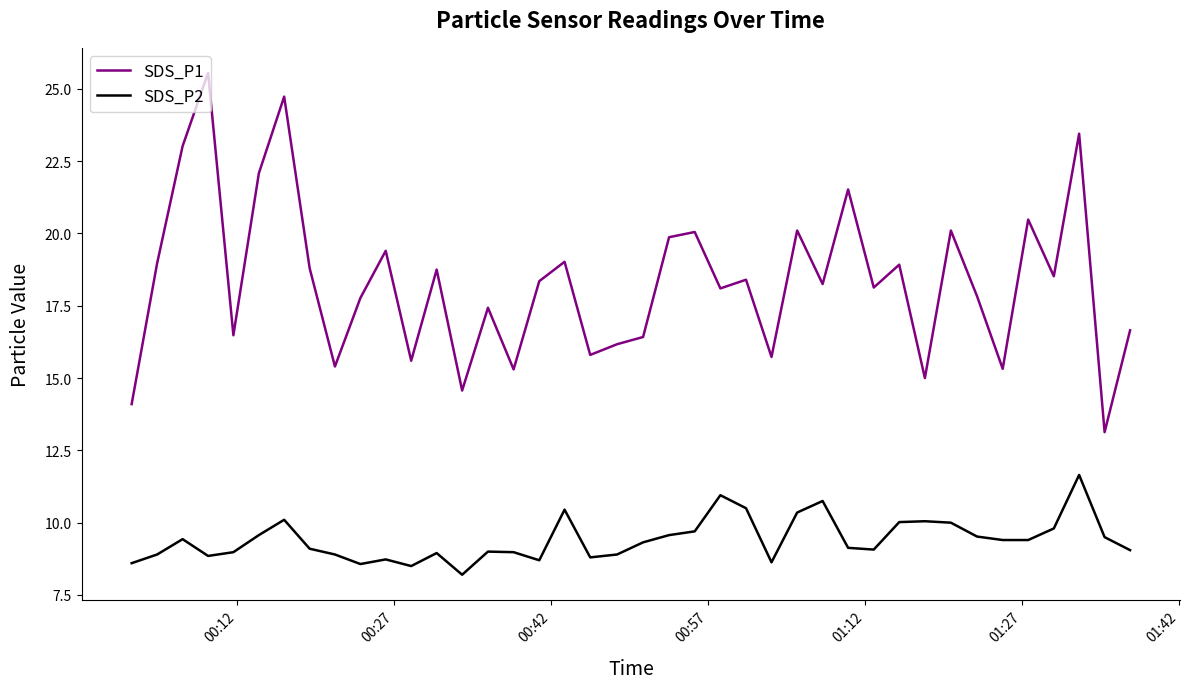

What is the difference between the maximum and minimum values in the SDS_P1 series?

12.4